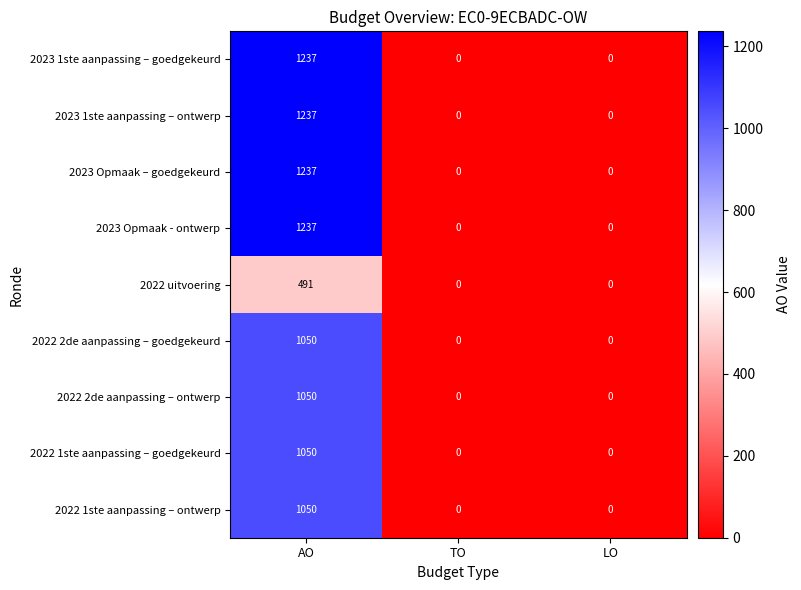

How many series are shown in this chart?

9